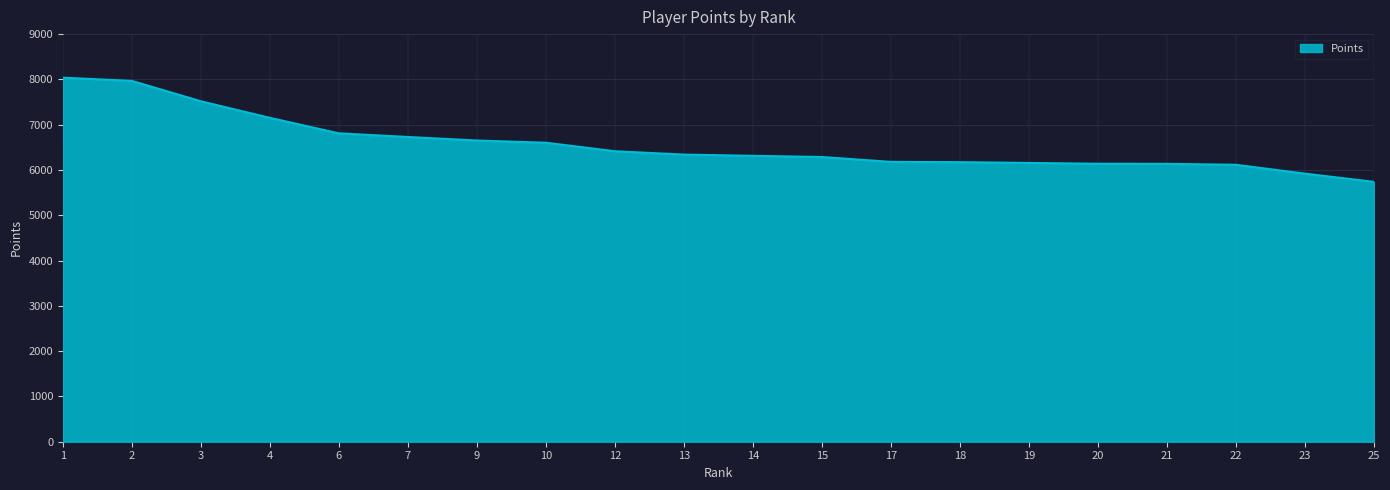

What value does the data have at 12, to the nearest 50?

6400